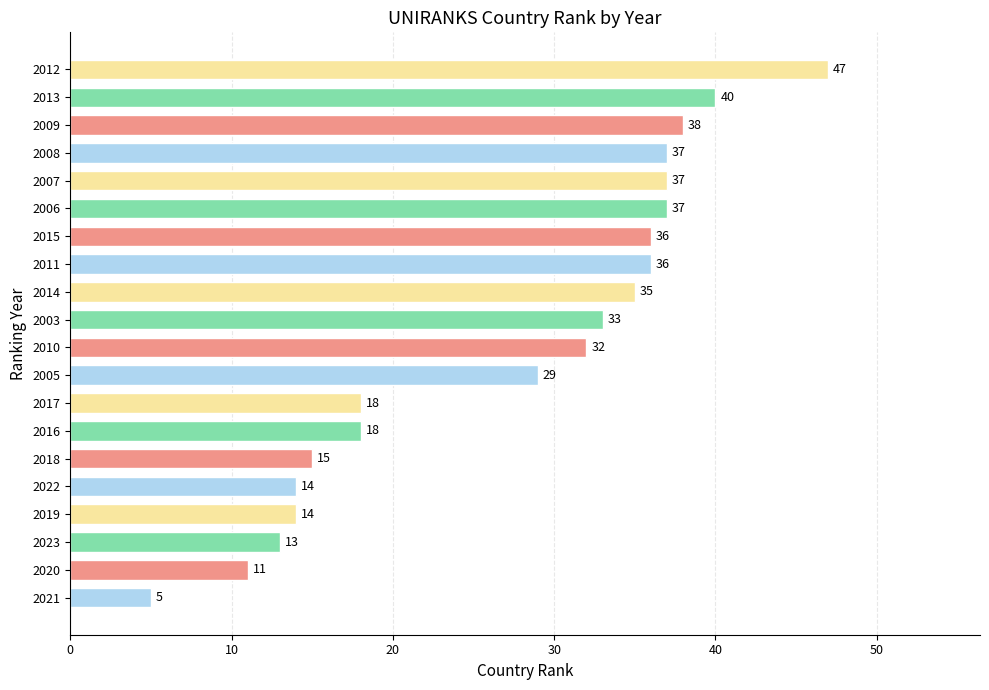

What is the change in value from 2020 to 2008?

+26